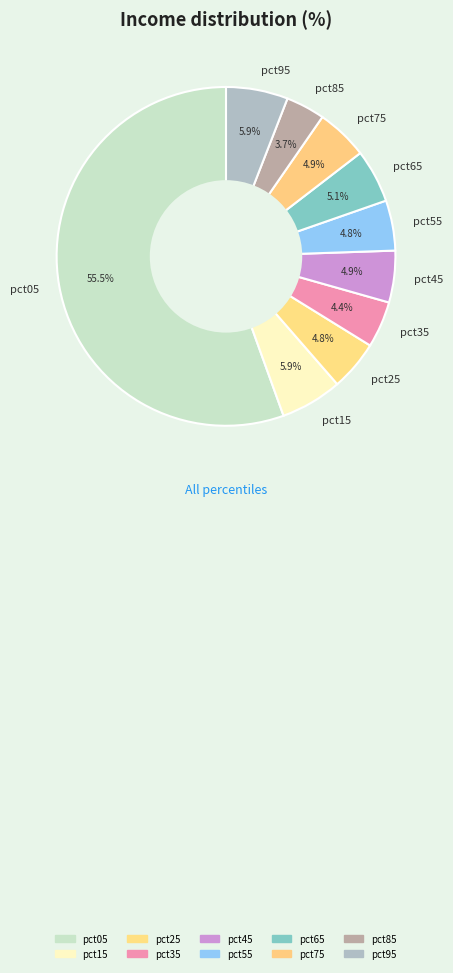

What percentage is NOT represented by pct35?

95.6%